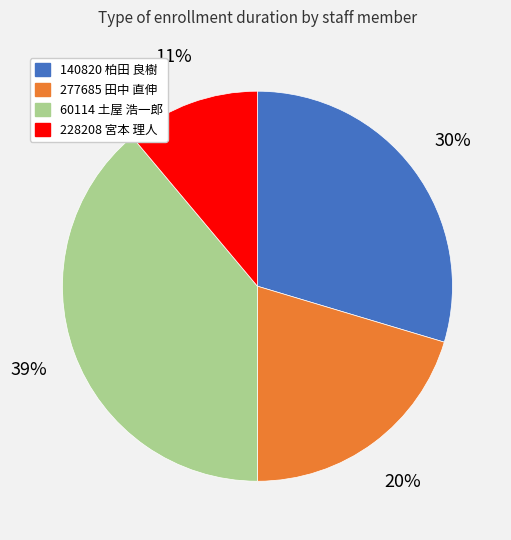

Between 228208 宮本 理人 and 140820 柏田 良樹, which is larger?

140820 柏田 良樹